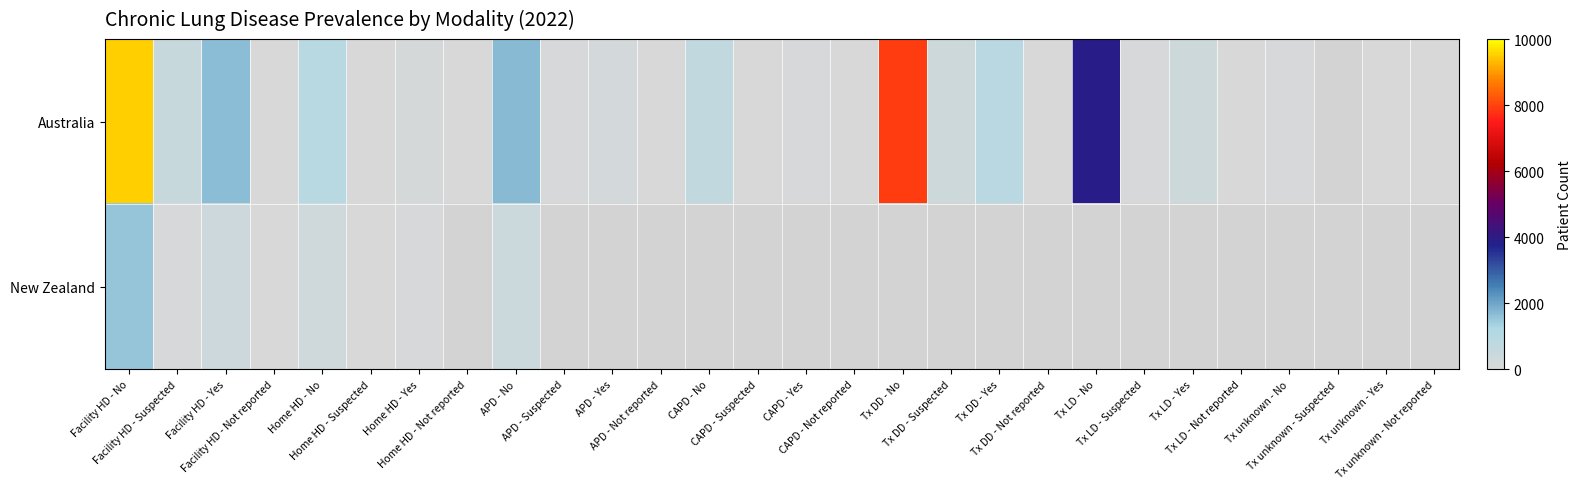

How many positive values does the New Zealand series have?

8